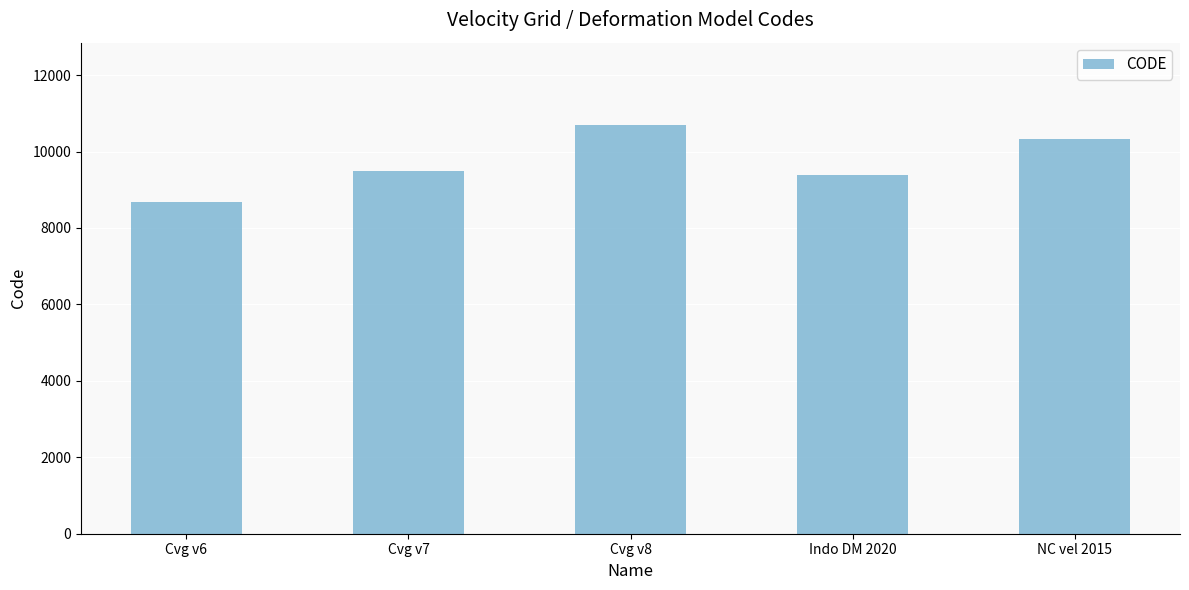

What is the ratio of the value at NC vel 2015 to the value at Cvg v8?

1.0